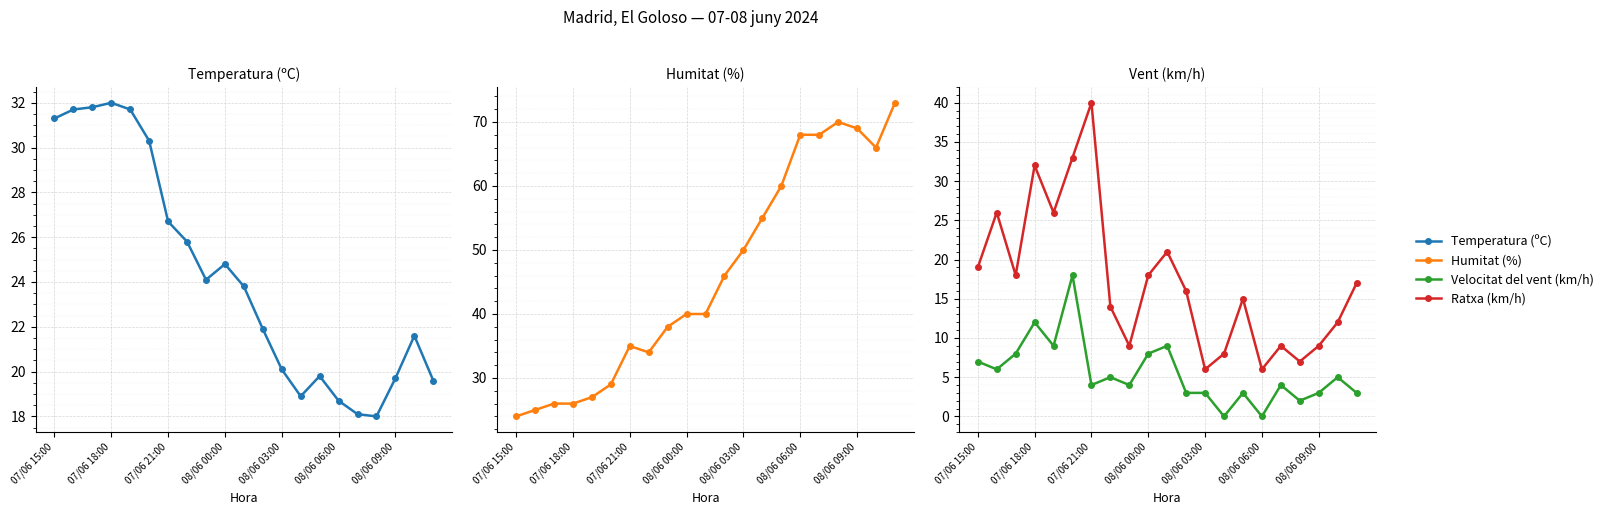

What is the total value across all series at 7?

78.8